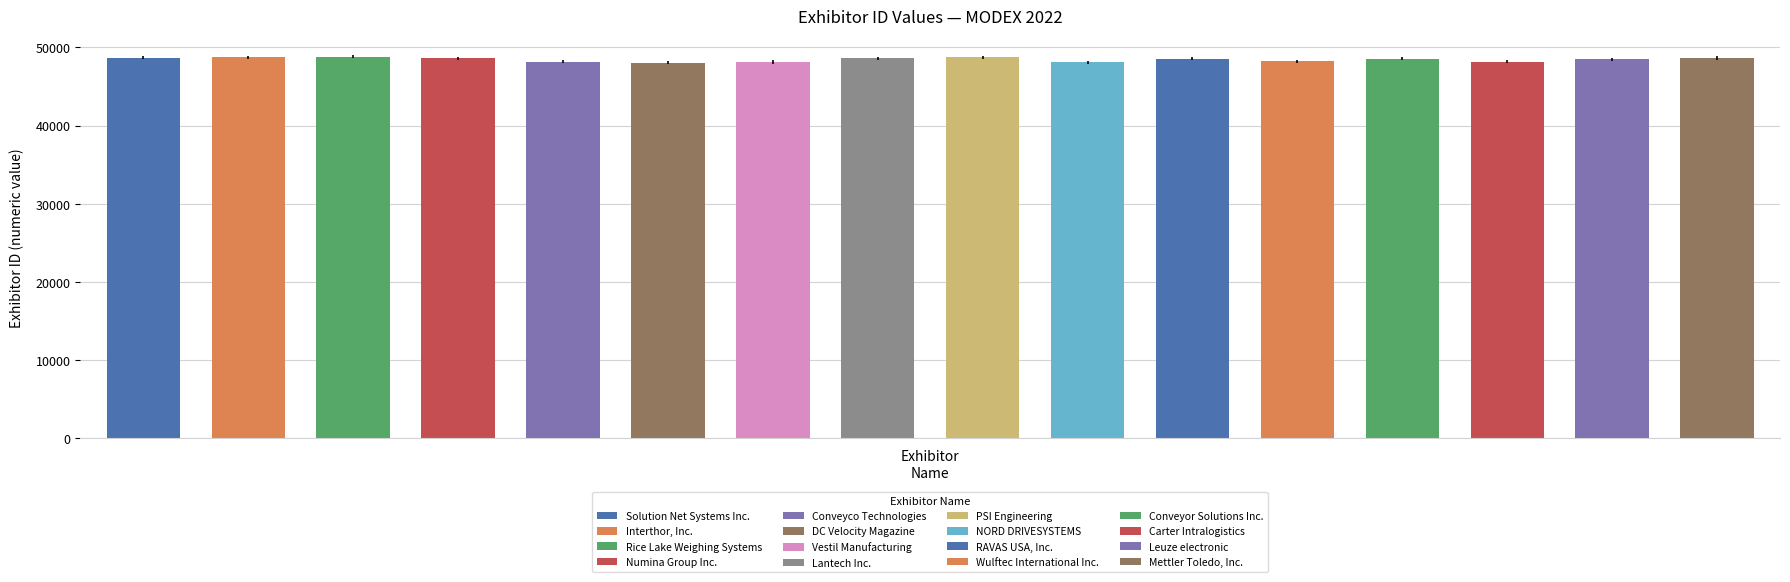

What is the maximum value shown in the chart?

48807